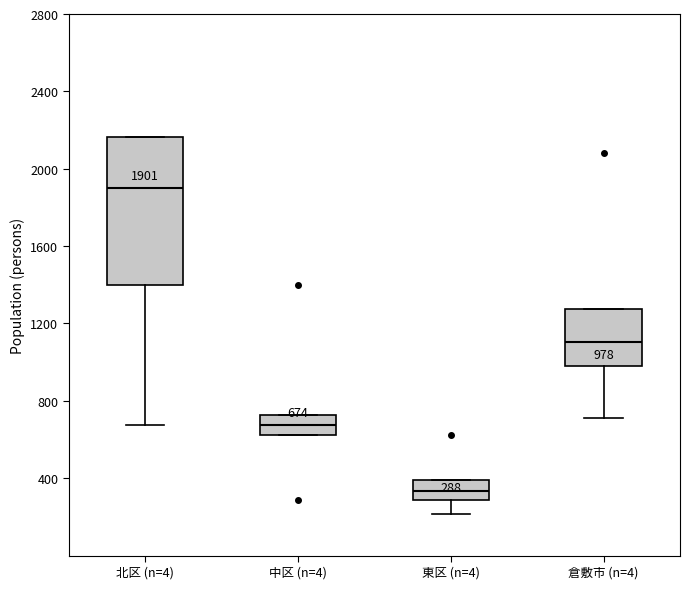

Which box's median line is the lowest?

東区 (n=4)